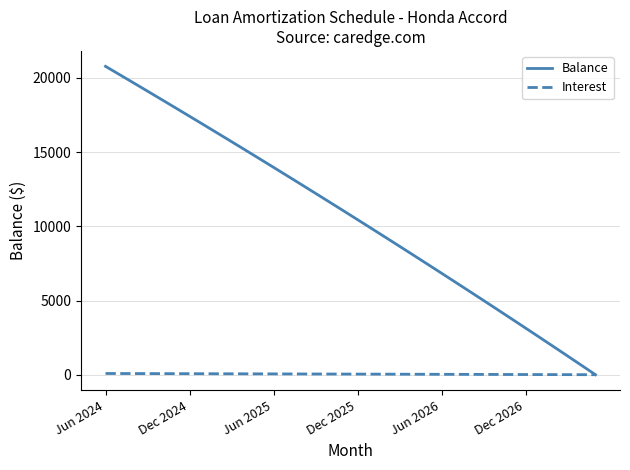

Rank the series by their average value, from highest to lowest.

Balance, Interest